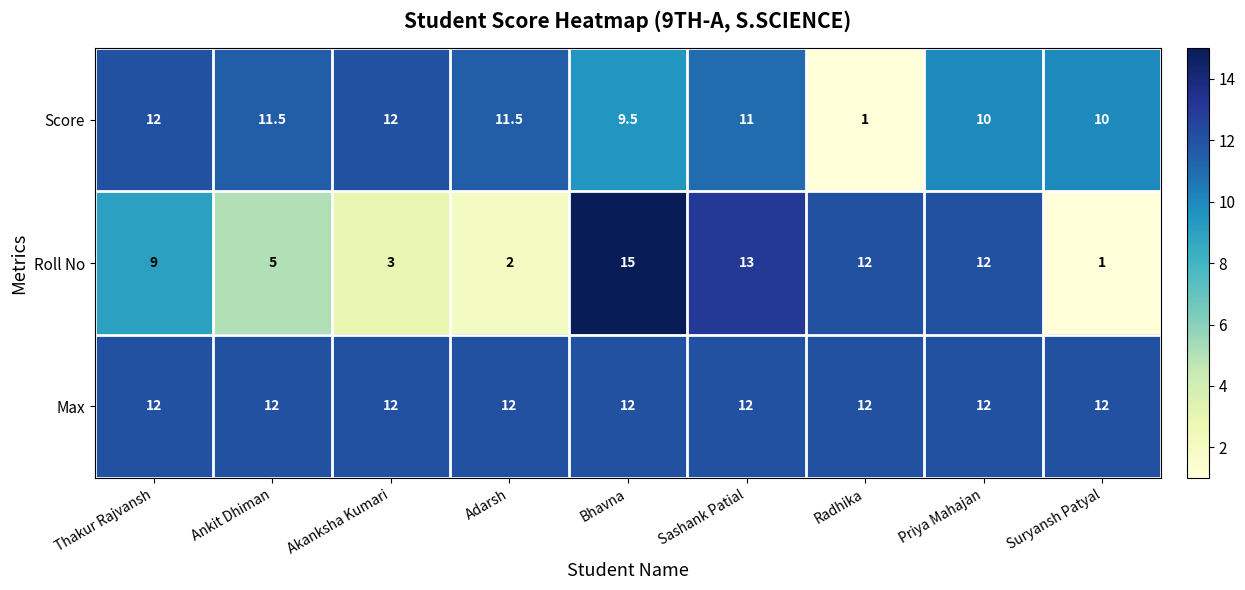

Is it true that Max equals 5.5 at Adarsh?

False